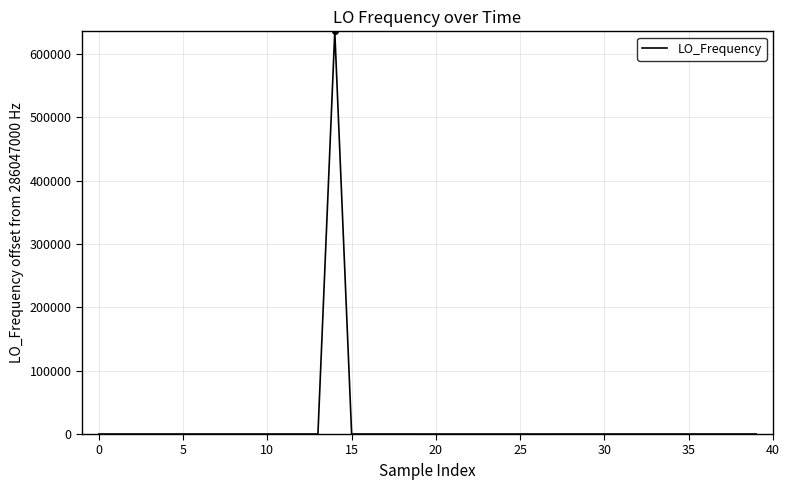

Is this an area chart (filled region under the line)?

No